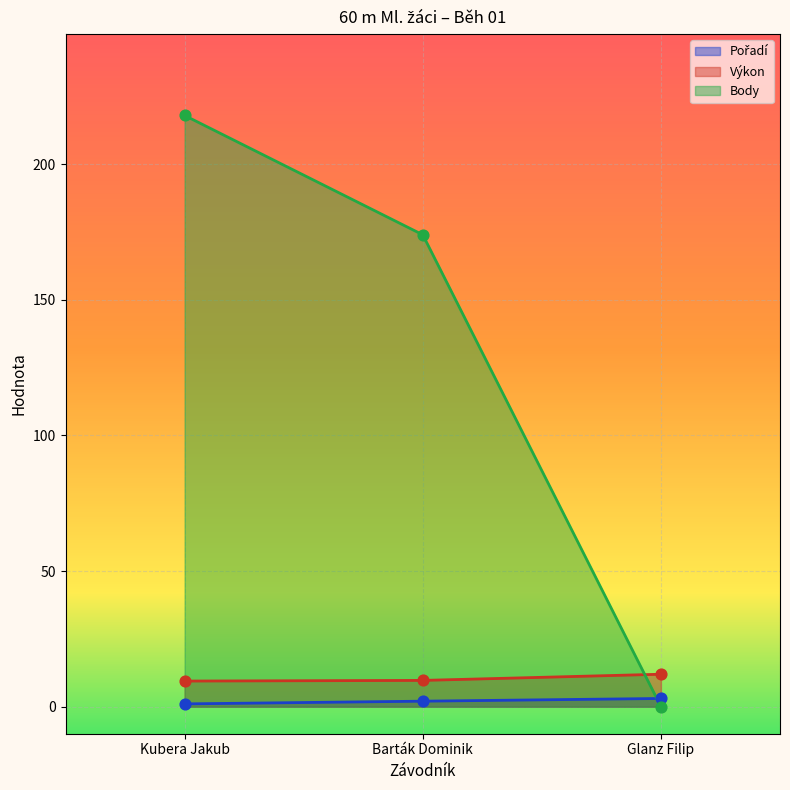

At which category is the sum across all series the highest?

Kubera Jakub